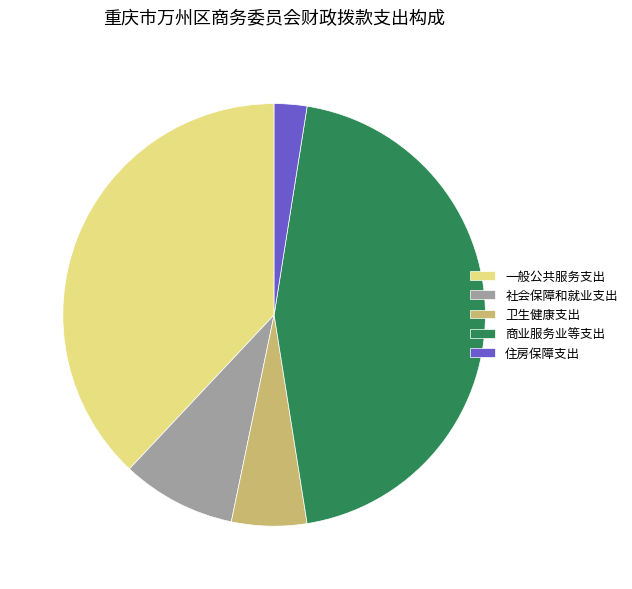

Rank the categories by value from lowest to highest.

住房保障支出, 卫生健康支出, 社会保障和就业支出, 一般公共服务支出, 商业服务业等支出